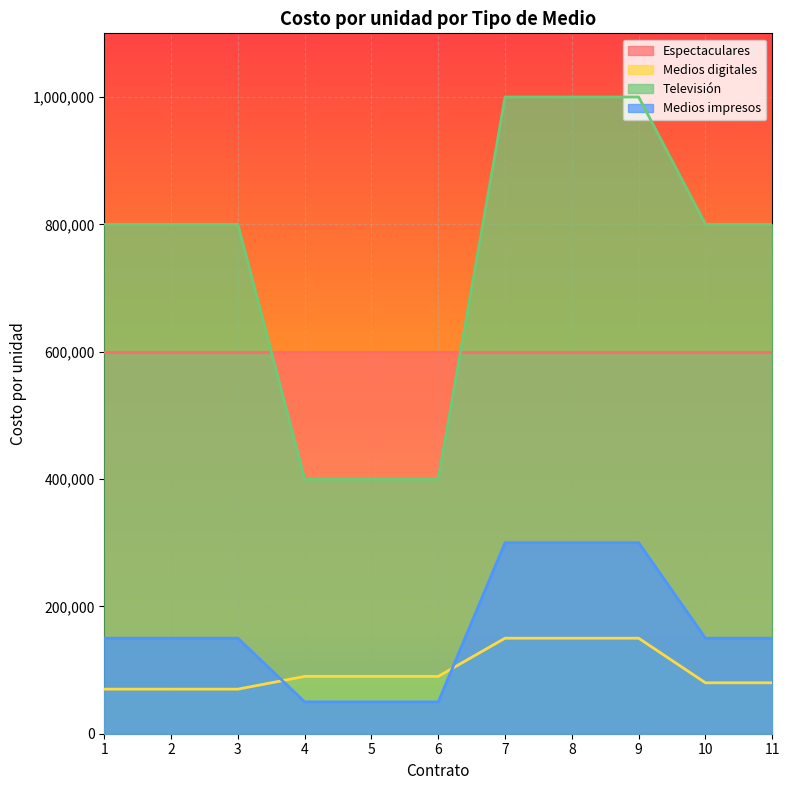

How many values in the Medios digitales series exceed 90000?

3